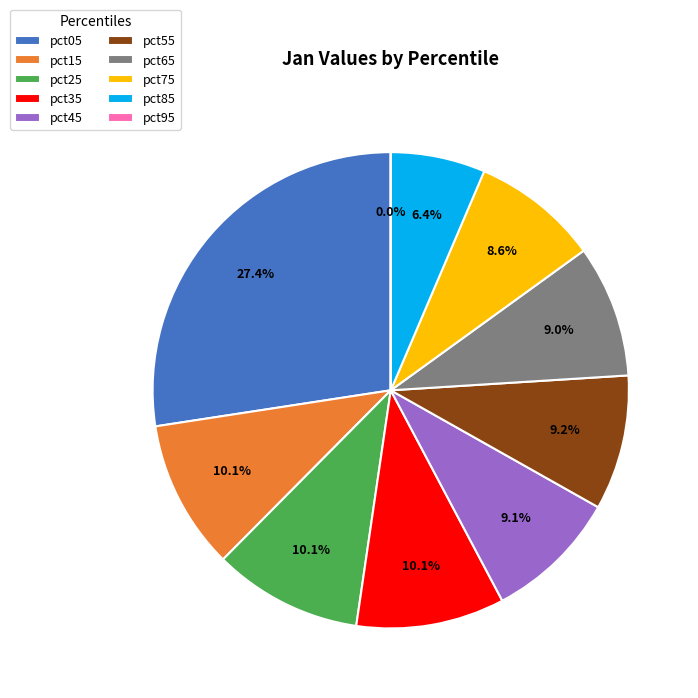

Does pct05 represent more than half of the total?

No